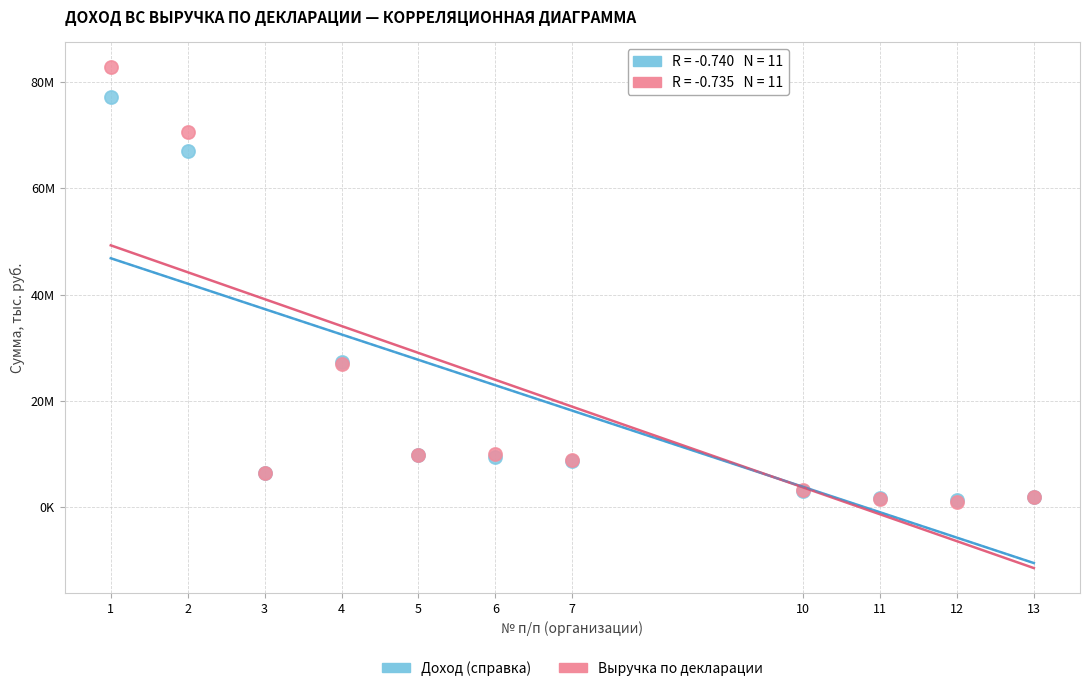

Which series reaches the maximum Y coordinate?

Выручка по декларации